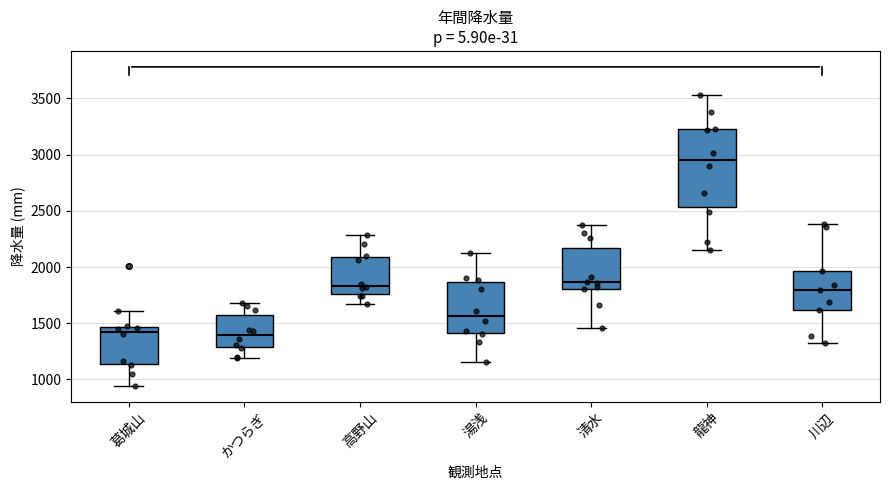

Comparing the boxes themselves (not the whiskers), which one is the tallest?

龍神